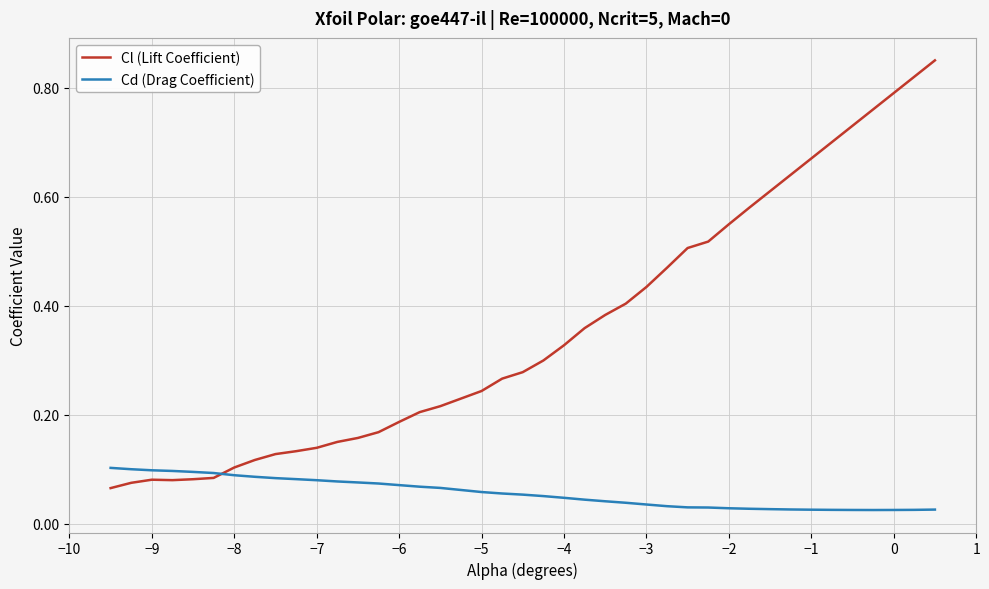

Which series has the largest range (max minus min)?

Cl (Lift Coefficient)